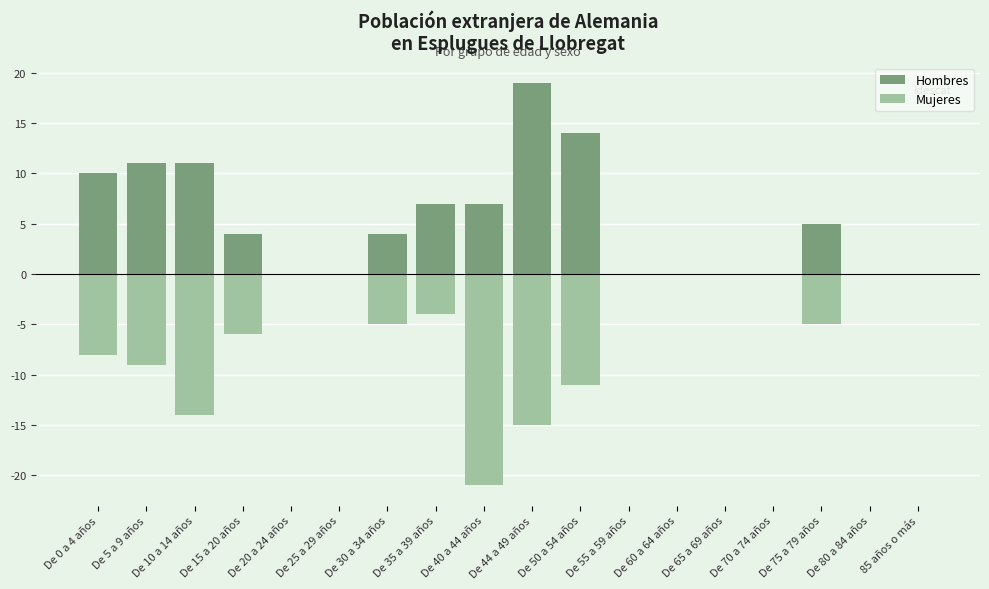

Which series has the widest spread of values?

Mujeres